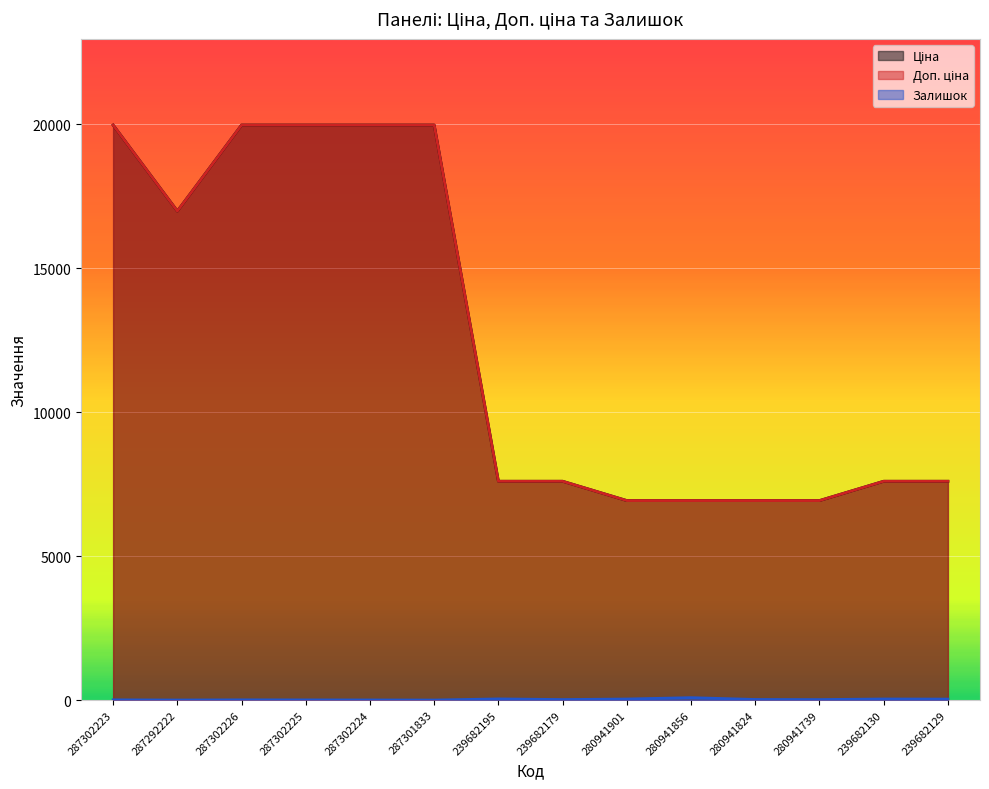

Which has a higher value, 287302224 or 287302225?

287302224